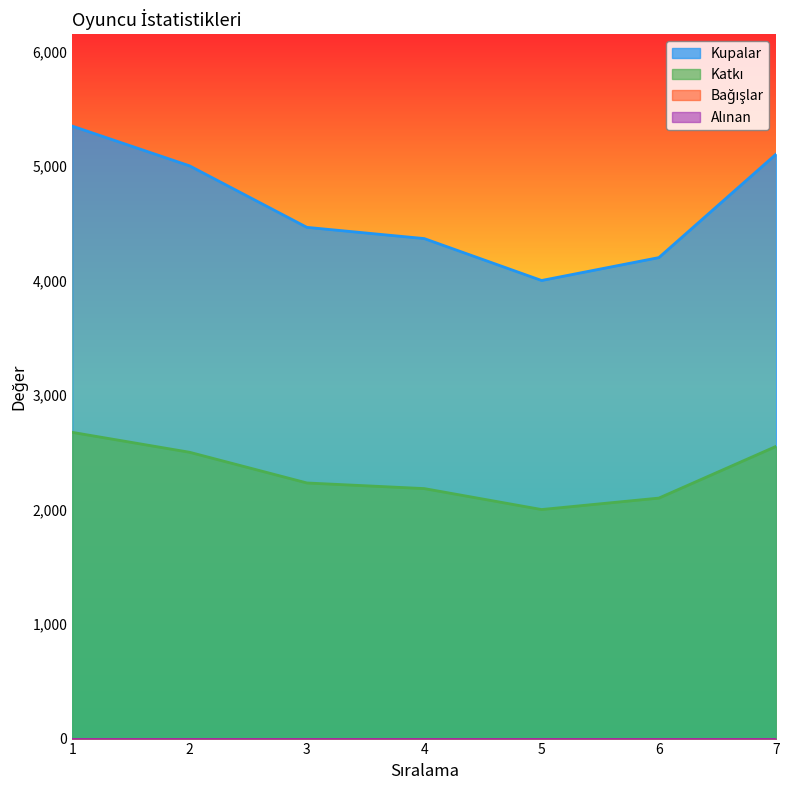

What is the spread (max minus min) of values at 7?

2552